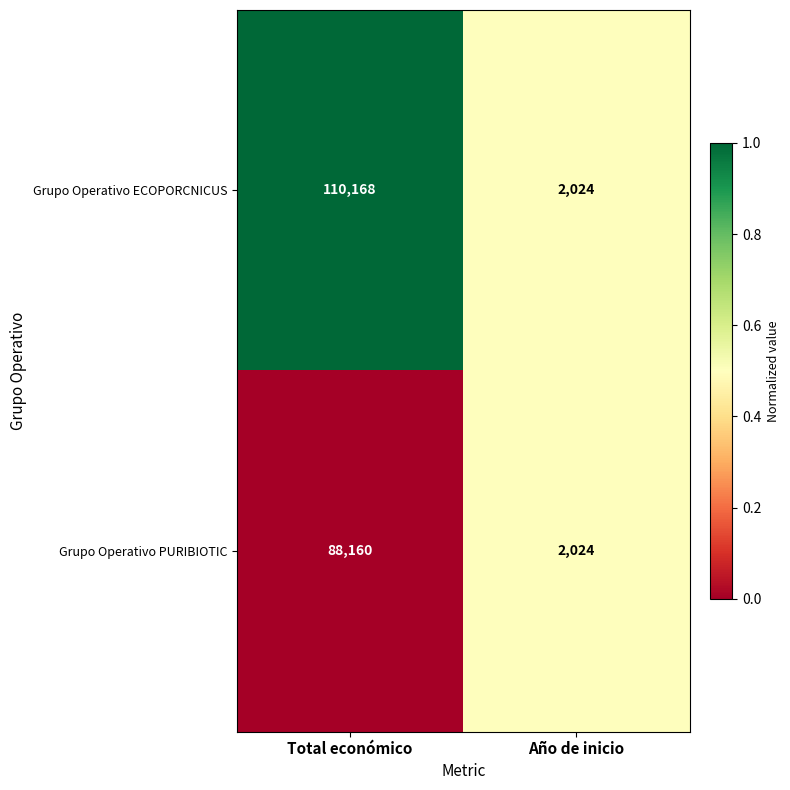

List the series in order of their overall mean, lowest first.

Grupo Operativo PURIBIOTIC, Grupo Operativo ECOPORCNICUS